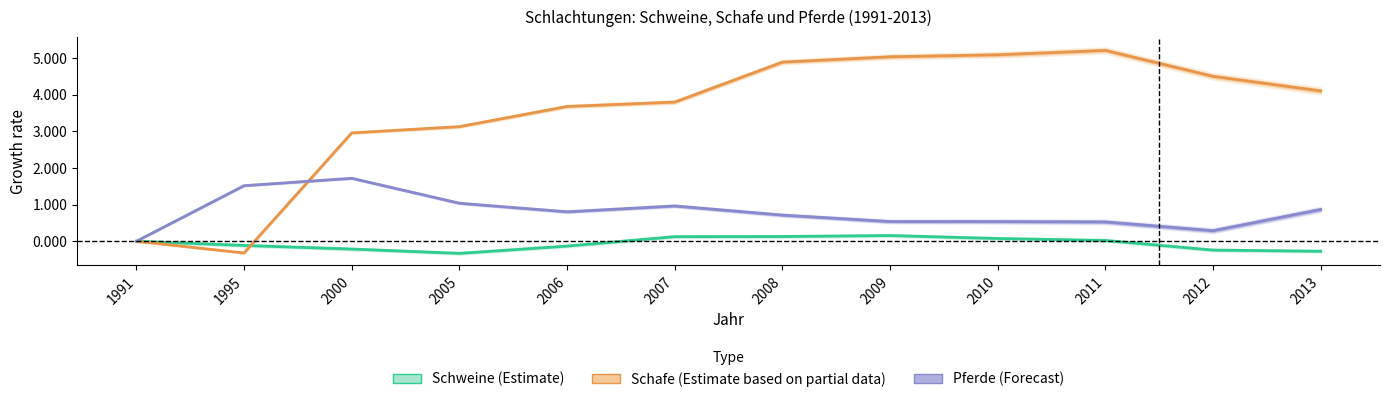

Reading left to right, list all the values displayed in this chart.

Schweine (Estimate): 0.0	-0.1	-0.2	-0.3	-0.1	0.1	0.1	0.2	0.1	0.0	-0.2	-0.3
Schafe (Estimate based on partial data): 0.0	-0.3	3.0	3.1	3.7	3.8	4.9	5.0	5.1	5.2	4.5	4.1
Pferde (Forecast): 0.0	1.5	1.7	1.0	0.8	1.0	0.7	0.5	0.5	0.5	0.3	0.9